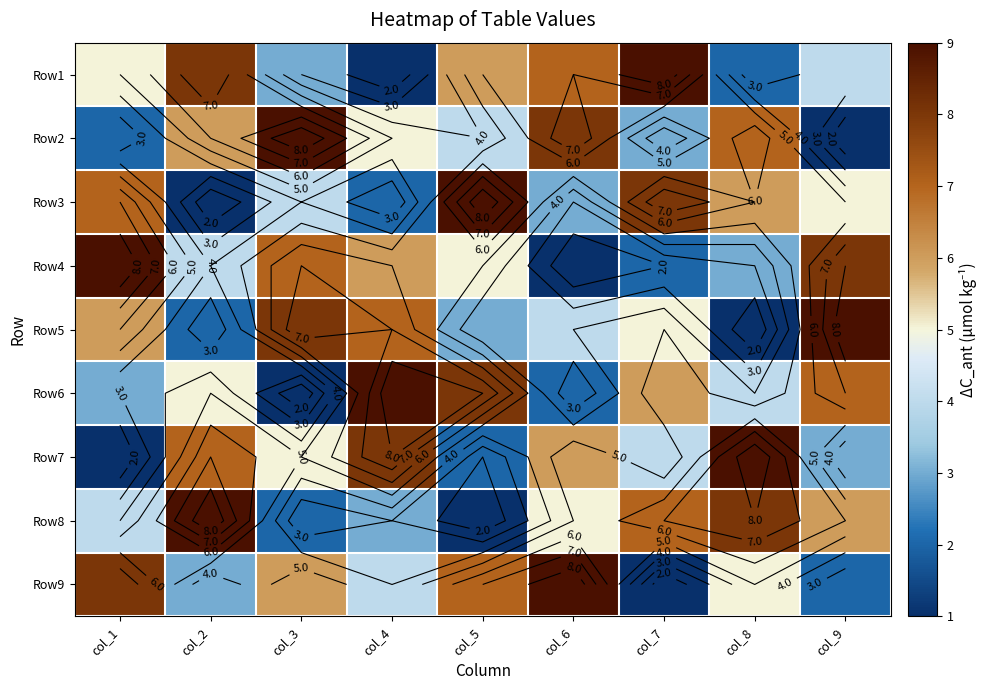

Which has a higher value, col_6 or col_2?

col_2